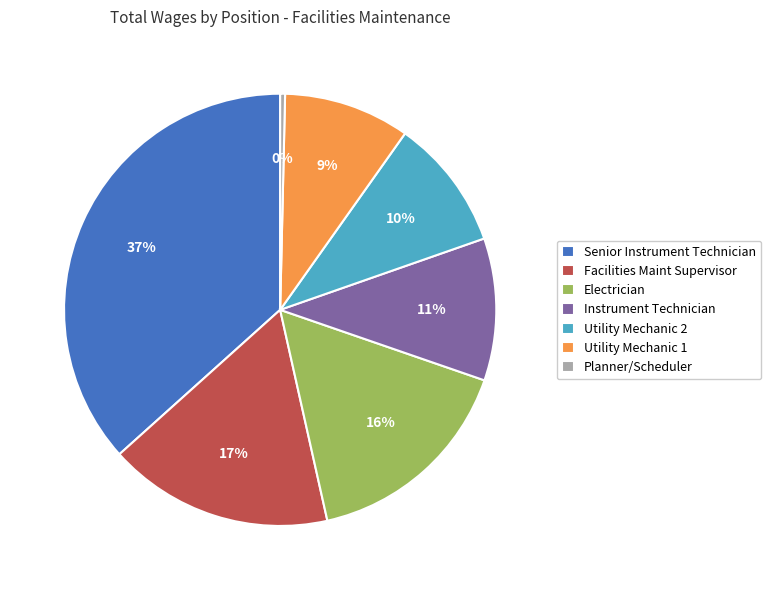

What is the smallest slice in the pie chart?

Planner/Scheduler